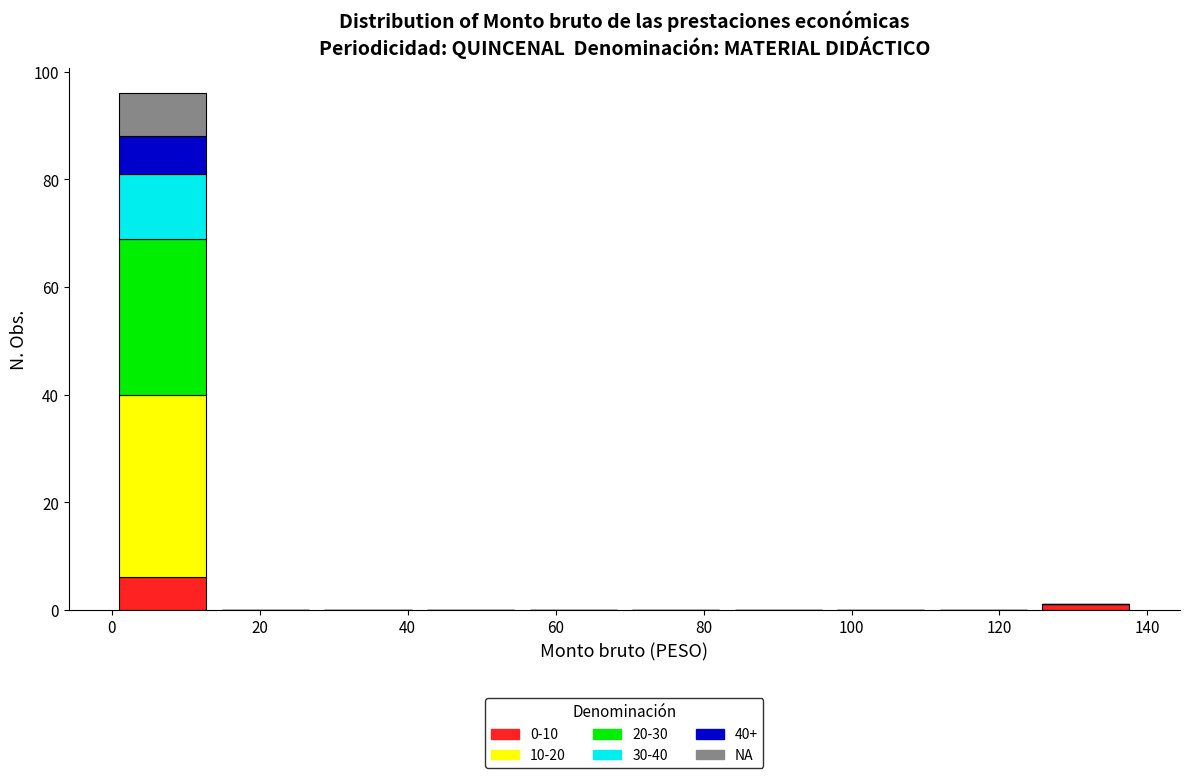

What is the total height of the stacked bar covering 0 to 14 on the x-axis? Neither the bar edges nor the heights are printed on the chart, so give them approximately, as read against the axes.

96